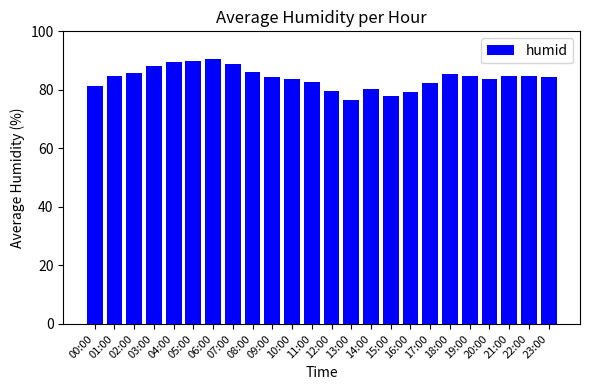

Count the number of categories in the chart.

24